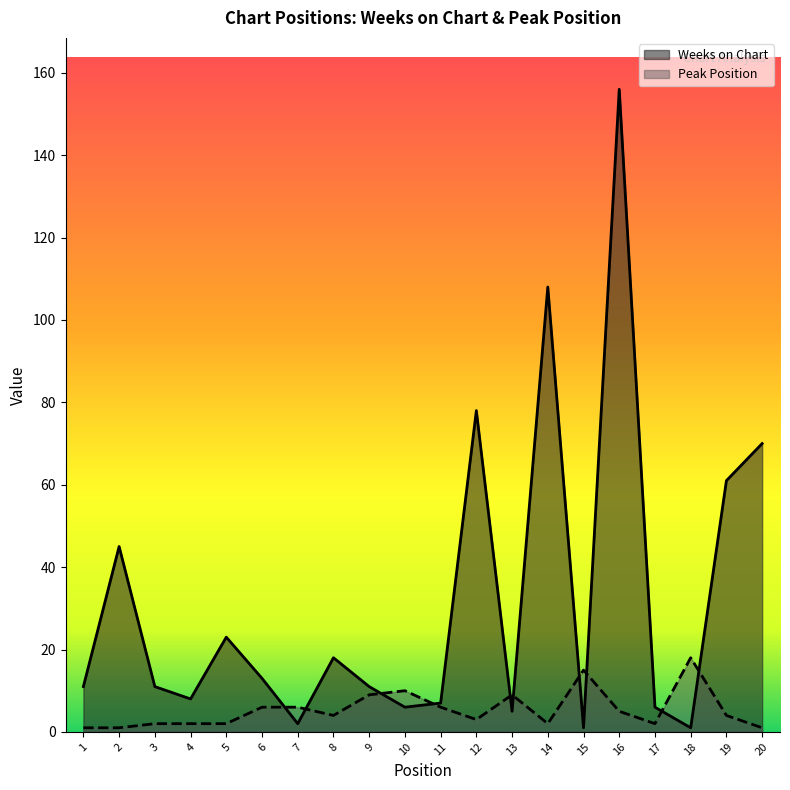

Rank the series at 19 from lowest to highest value.

Peak Position, Weeks on Chart